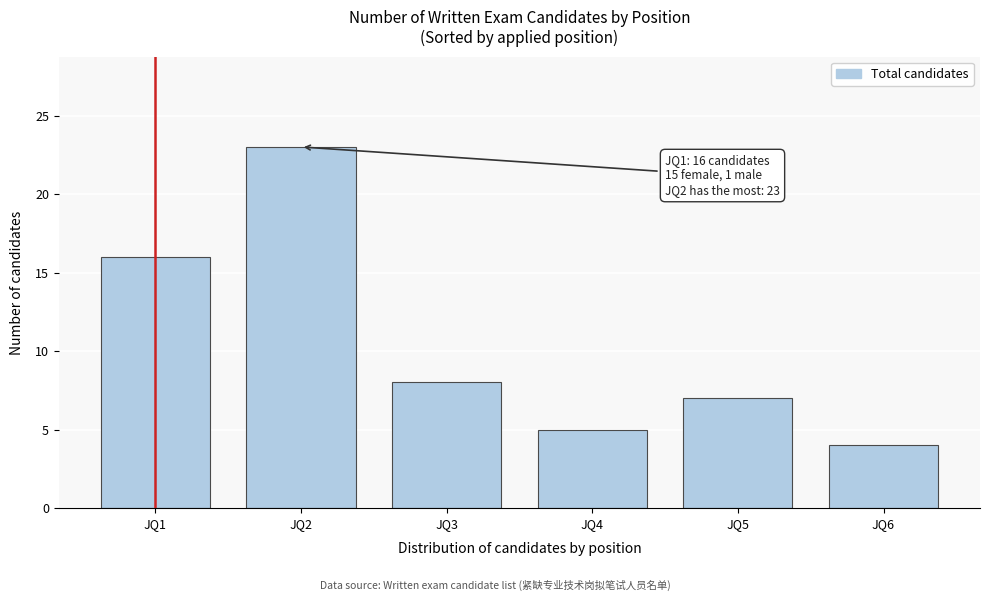

Reading right to left, transcribe all the data shown in this chart.

4	7	5	8	23	16